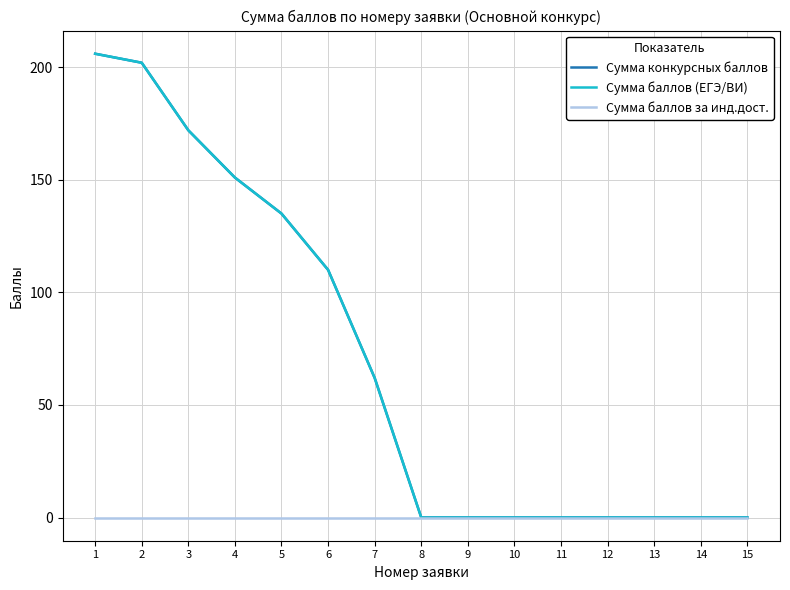

Is this an area chart (filled region under the line)?

No